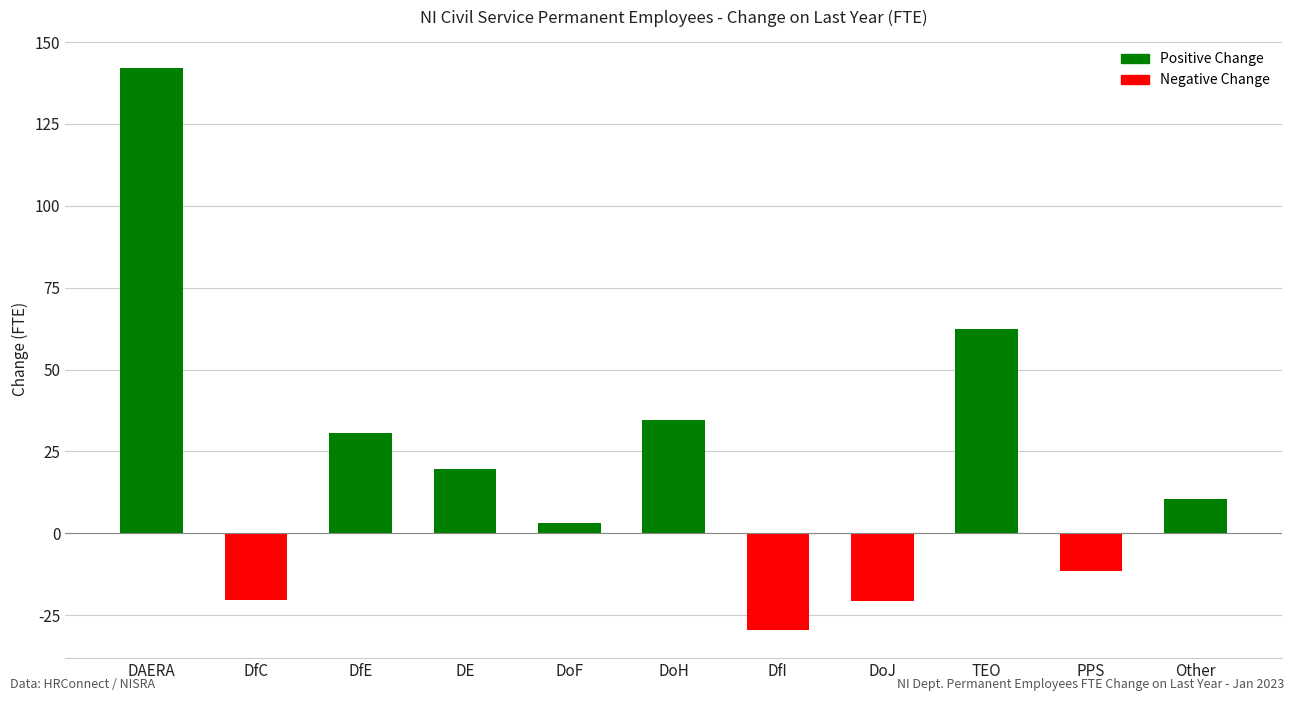

How many negative values are there?

4